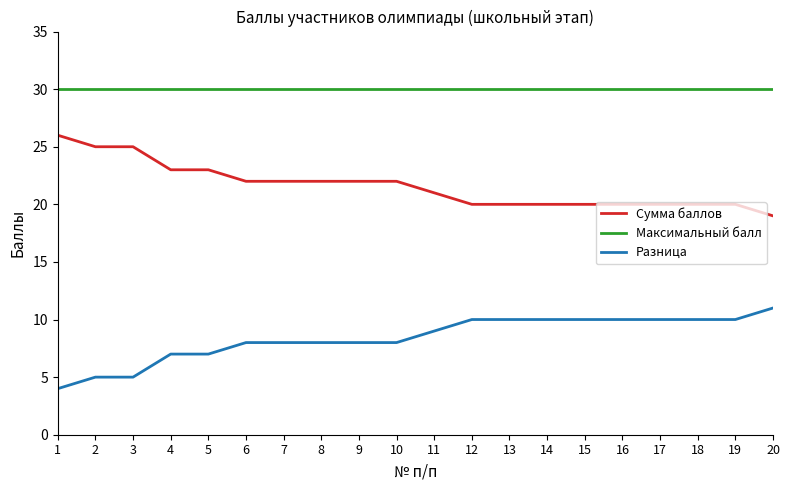

What is the greatest value displayed?

30